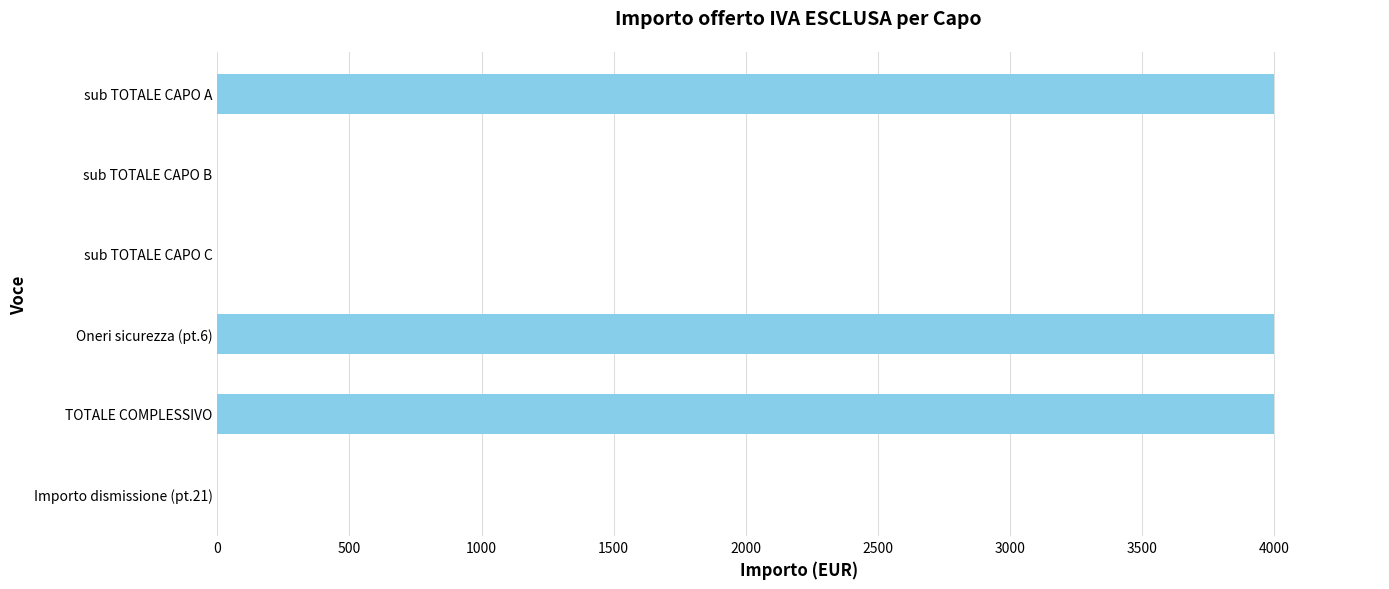

What is the maximum value shown in the chart?

4000